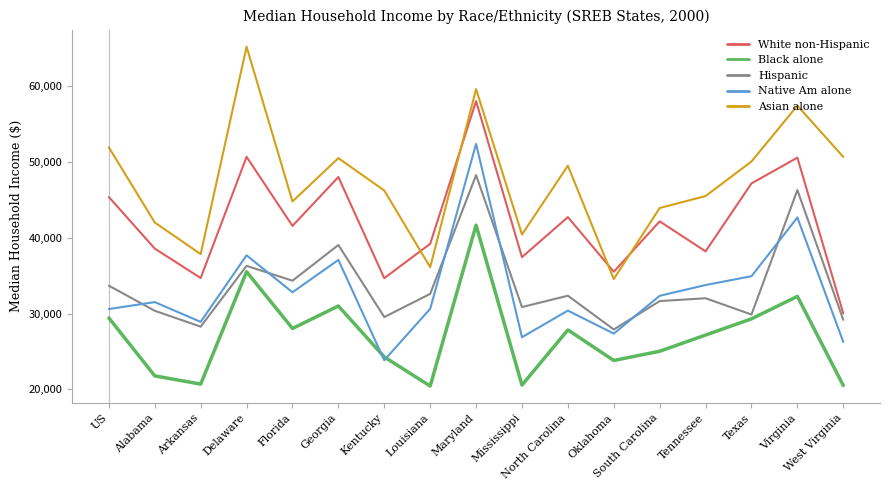

True or false: Native Am alone and Asian alone intersect in this chart.

False